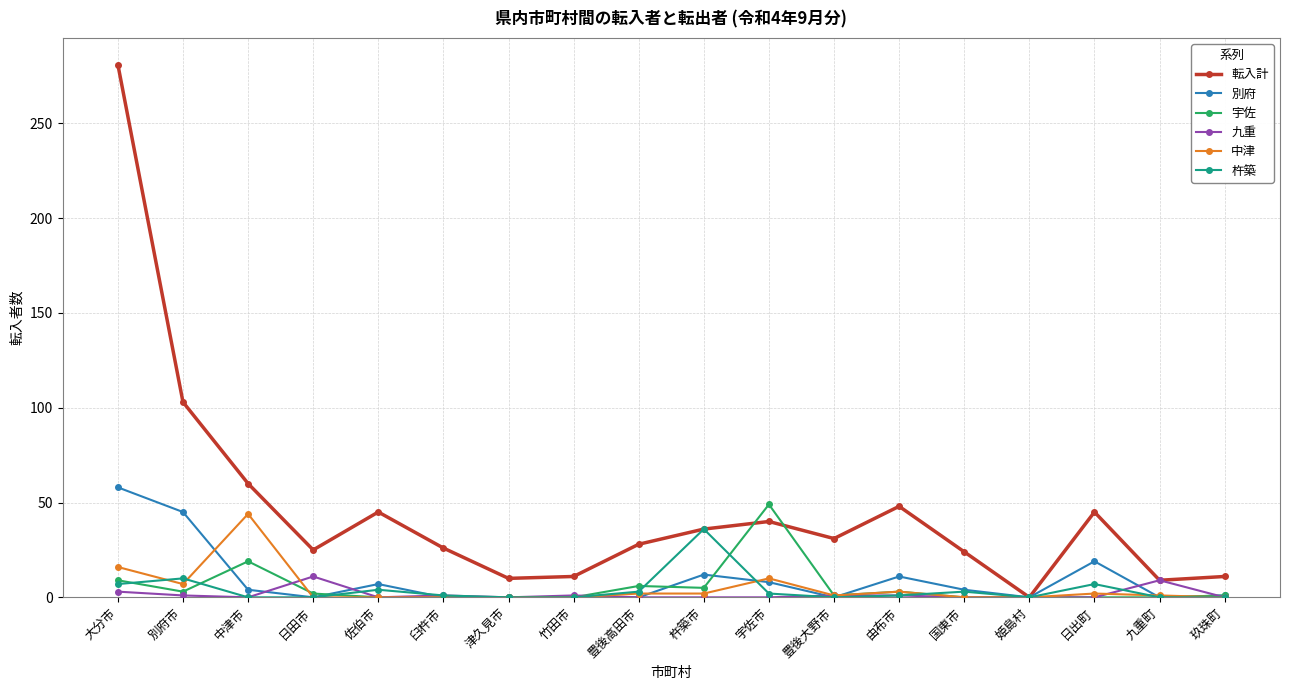

The 九重 series shows 0 at 佐伯市. True or false?

True